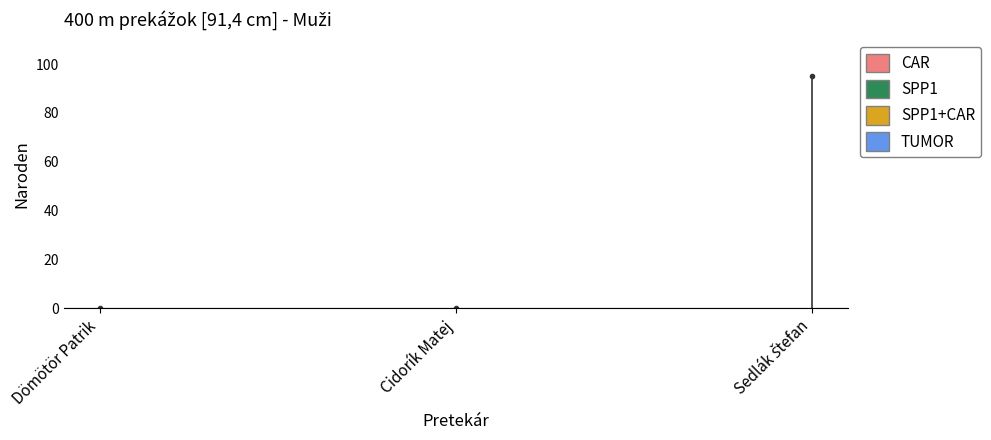

How many lines are shown in the chart?

1